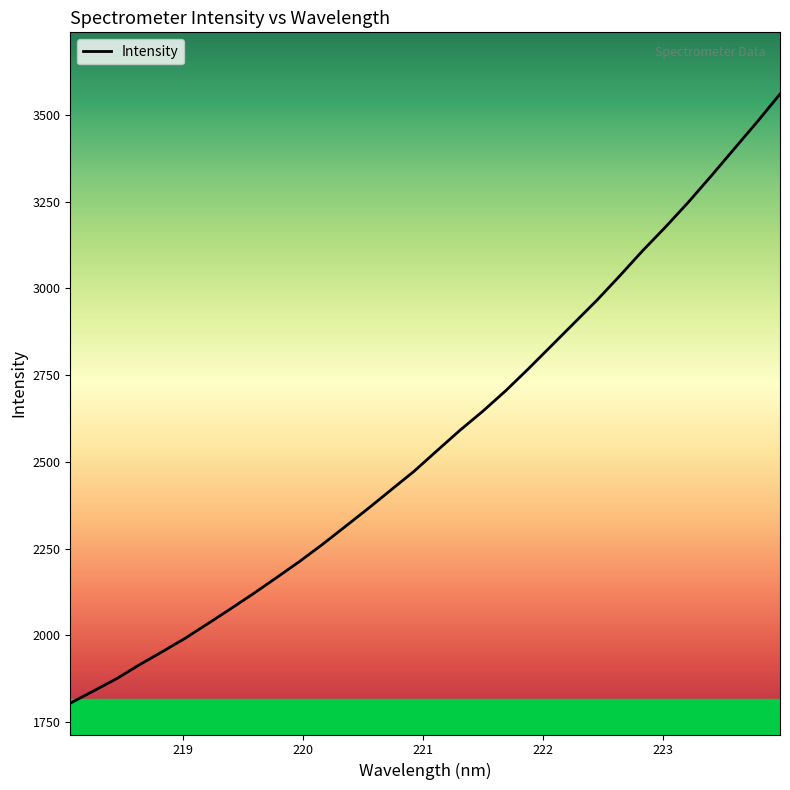

What is the minimum value shown in the chart?

1803.8